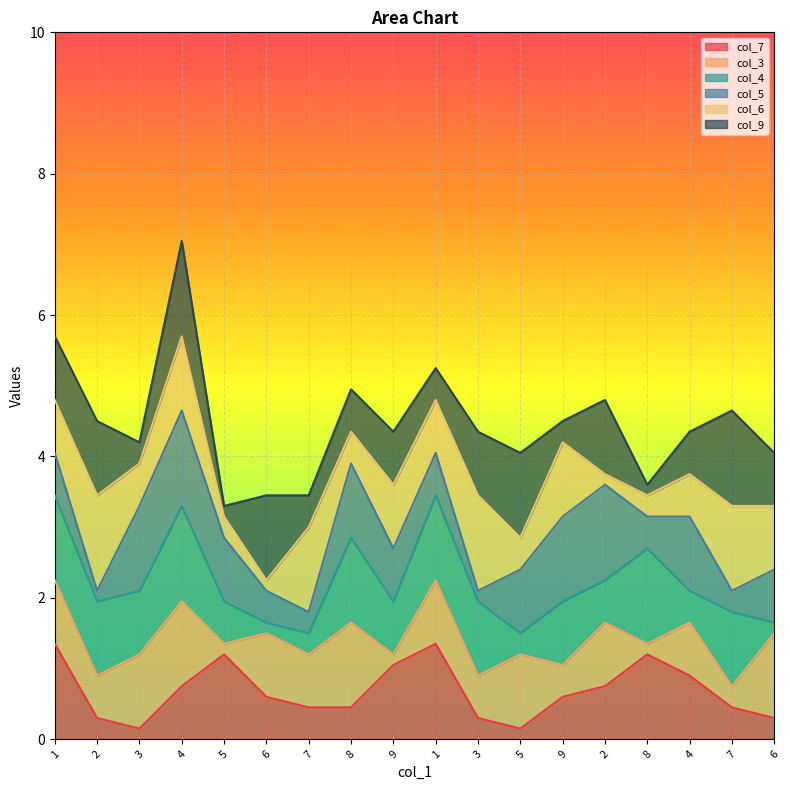

Which series changed the most between 1 and 7?

col_7